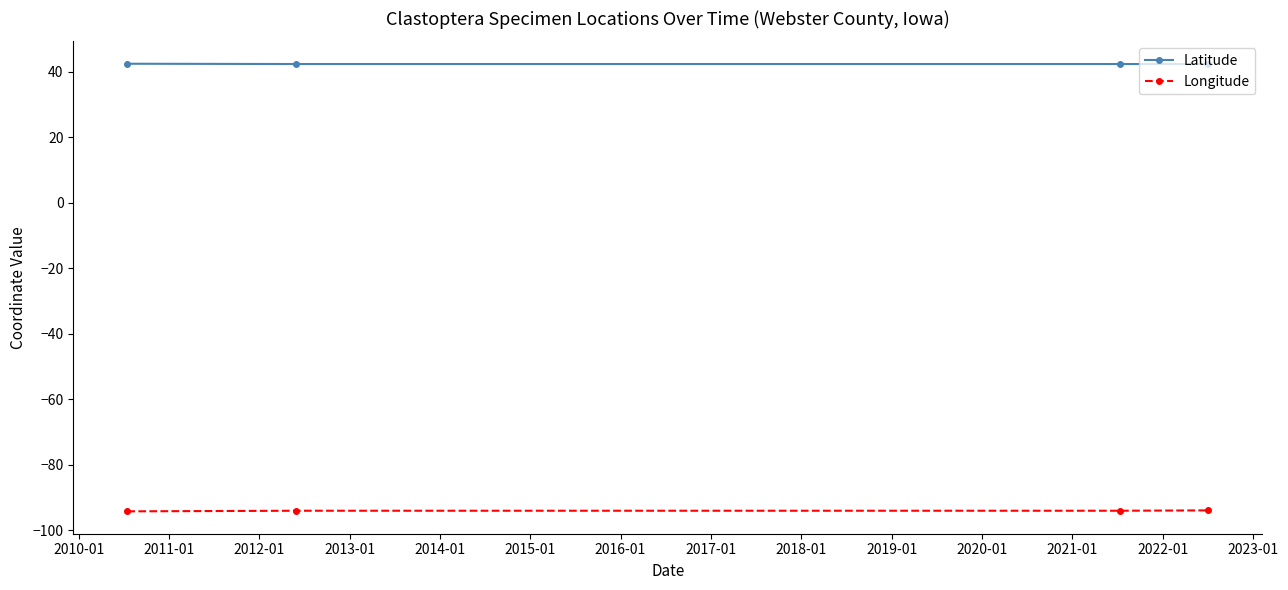

True or false: Longitude and Latitude cross at least once.

False